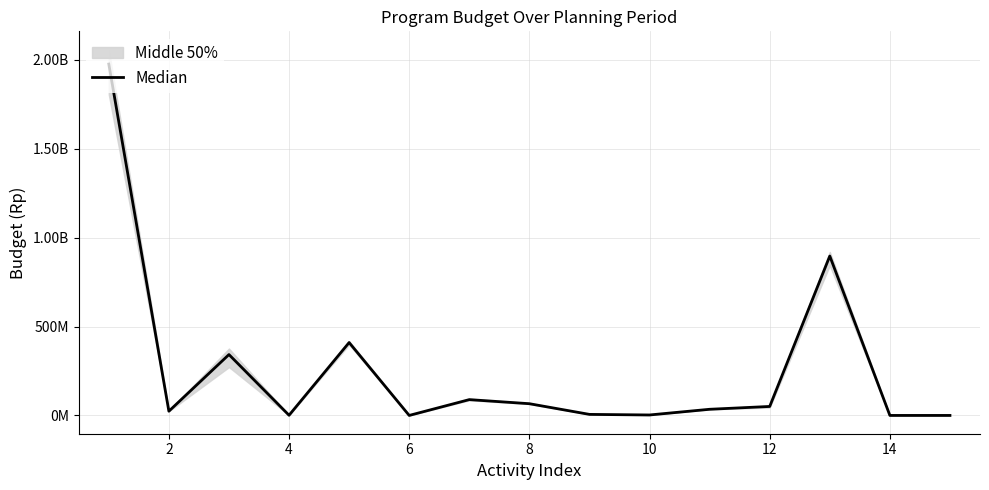

Which has a higher value, 4 or 12?

12